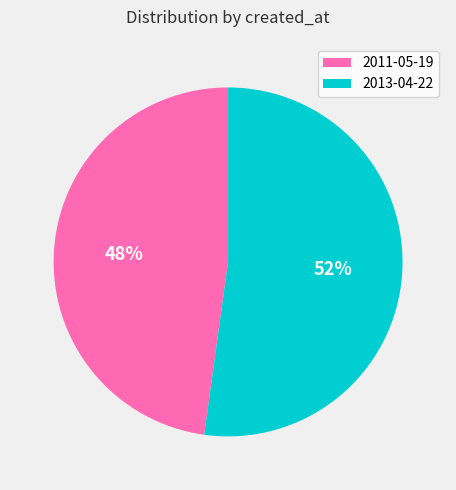

Which category accounts for the majority?

2013-04-22